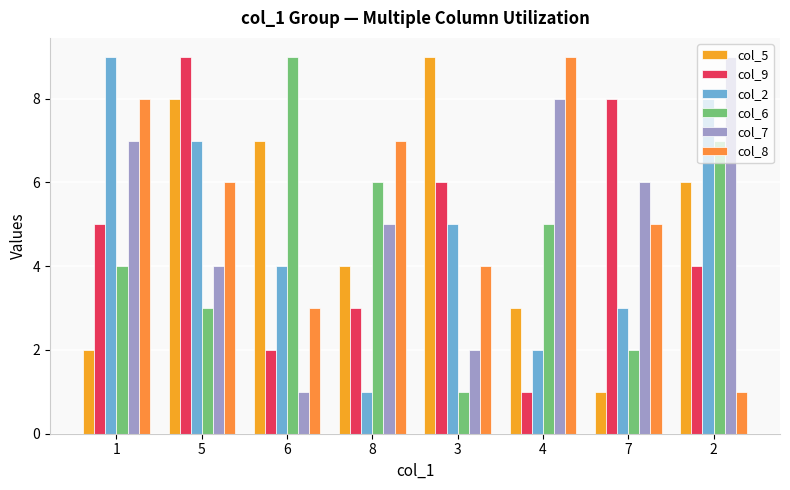

What position from the right is 1?

8